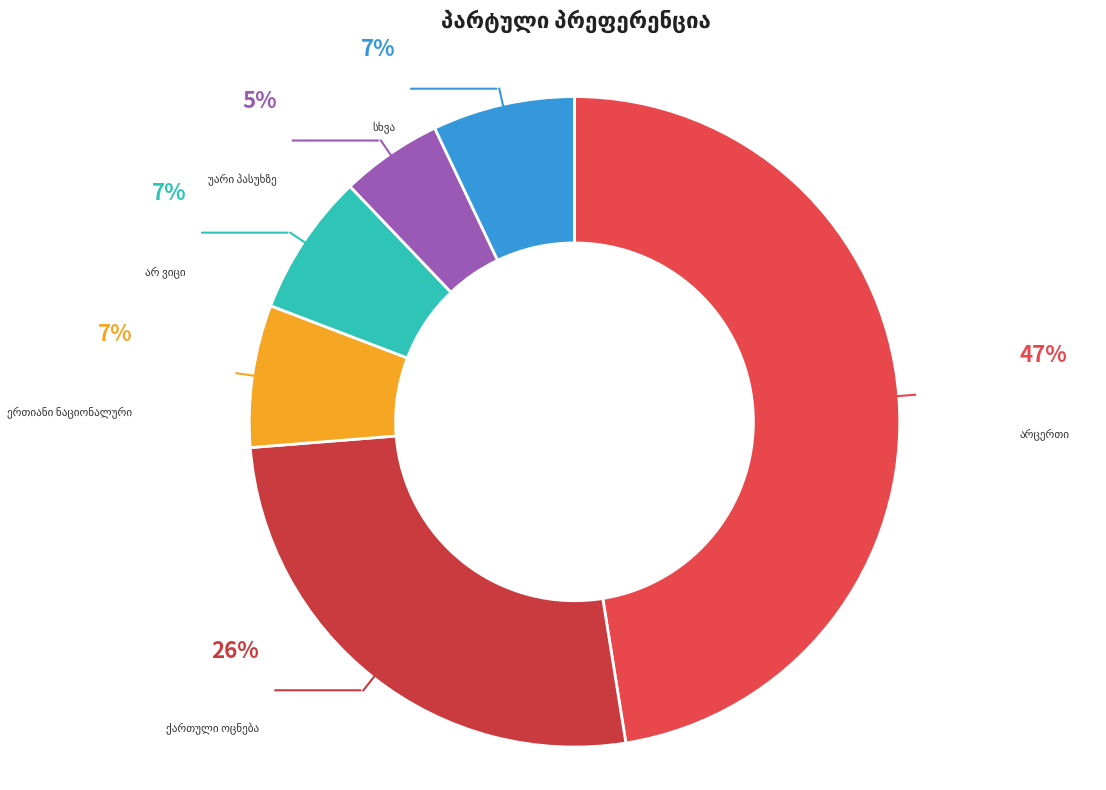

The სხვა slice represents 20% of the pie. True or false?

False